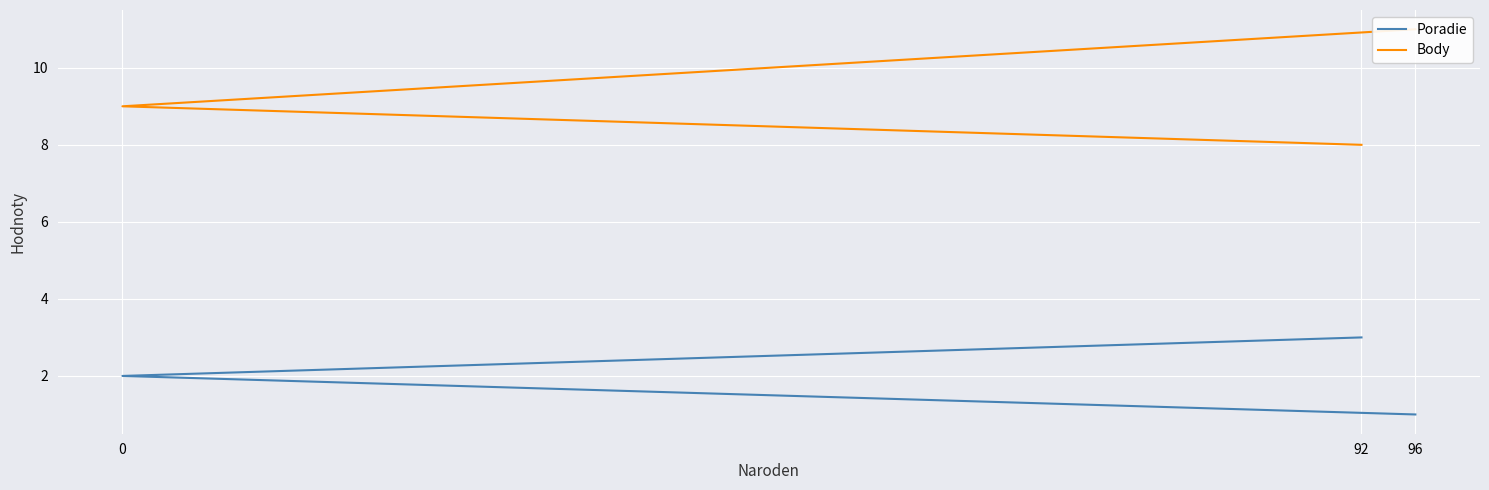

Reading left to right, extract all data points from this chart.

Poradie: 1	2	3
Body: 11	9	8